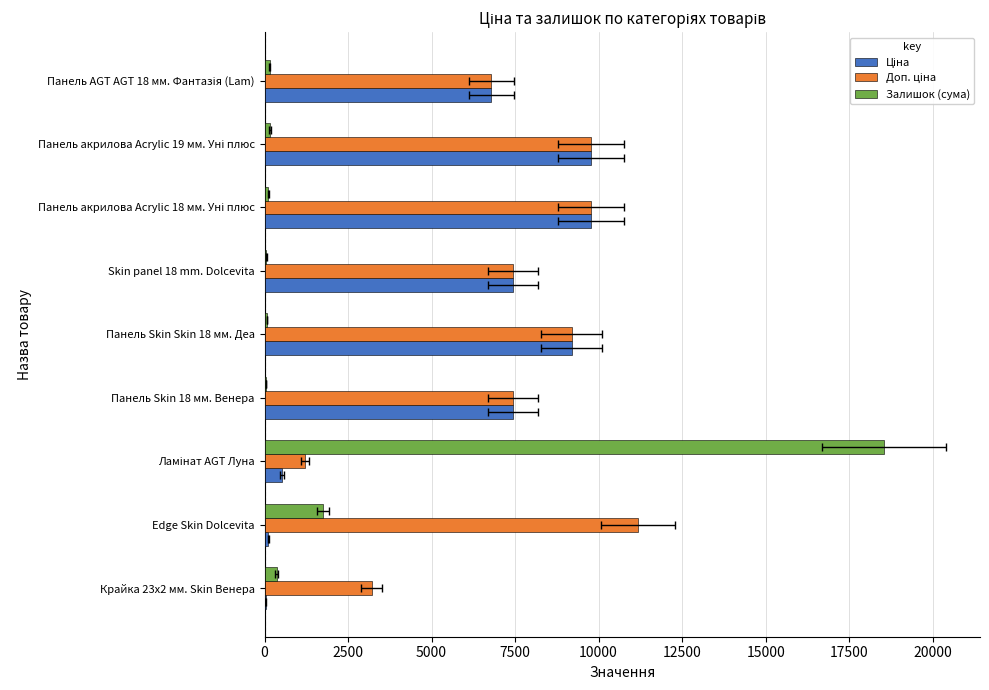

True or false: Доп. ціна has a value of 2023.7 at Ламінат AGT Луна.

False